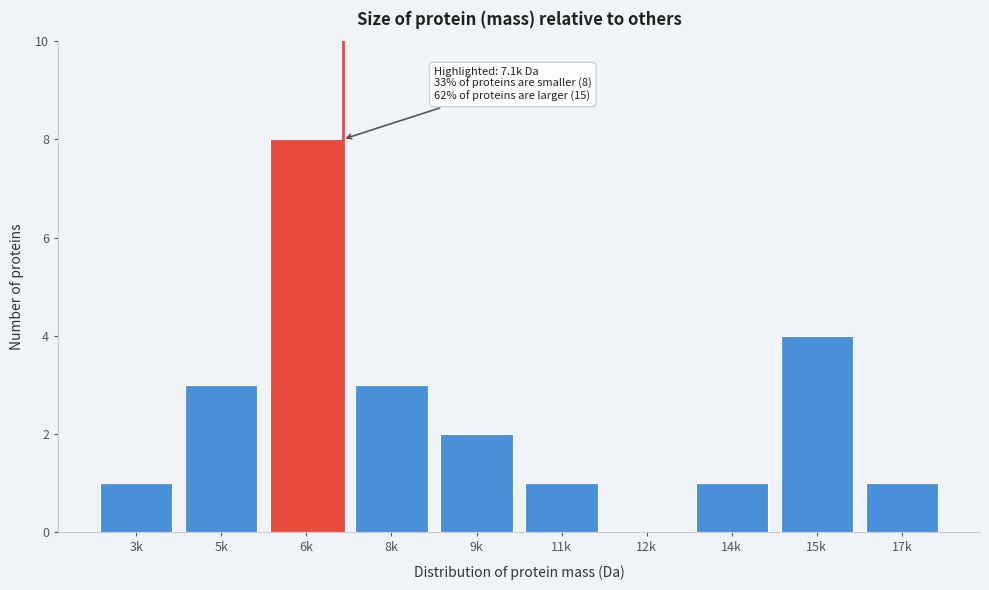

Reading left to right, list all the values displayed in this chart.

3k=1	5k=3	6k=8	8k=3	9k=2	11k=1	12k=0	14k=1	15k=4	17k=1